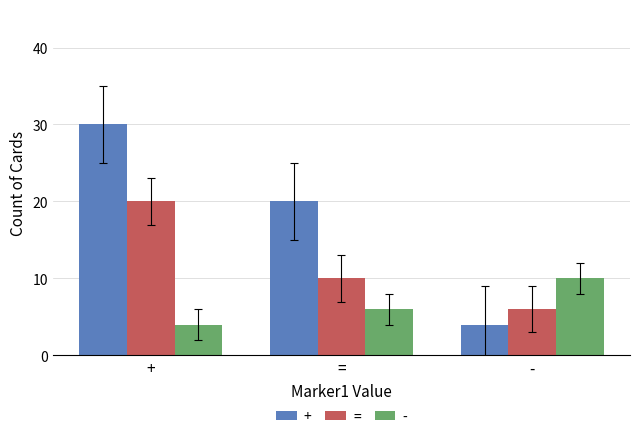

Are the bars grouped side by side (vs. stacked)?

Yes